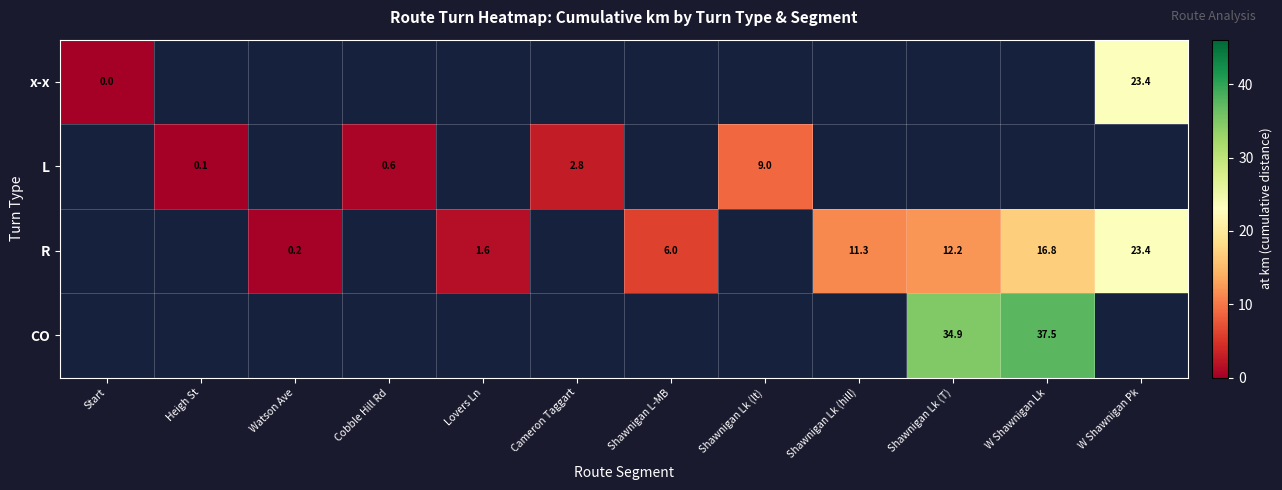

Where does the R series first go above 6?

Shawnigan Lk (hill)